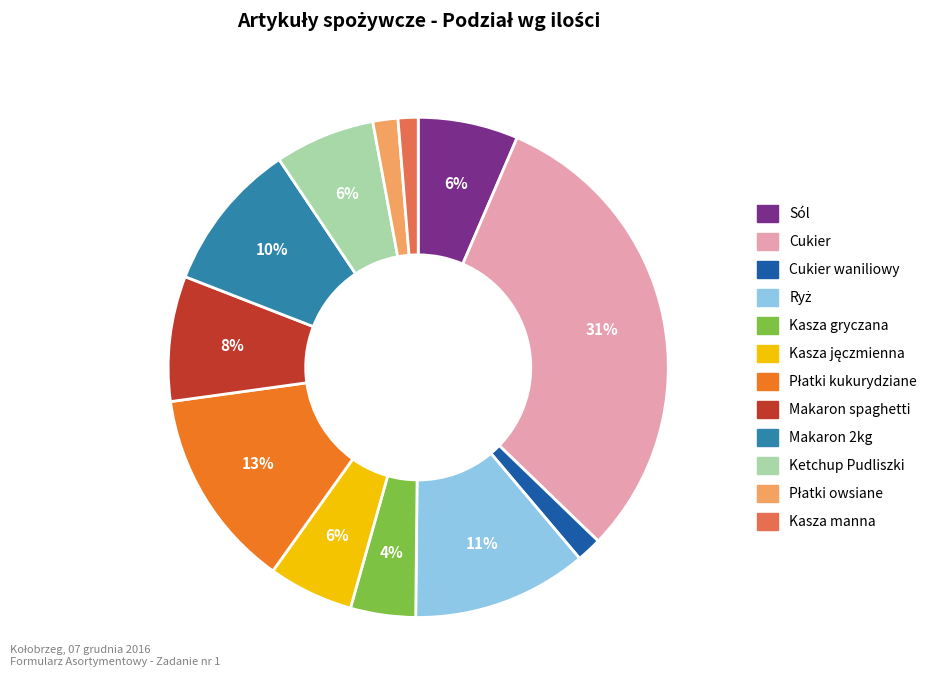

Does any single category account for the majority?

No